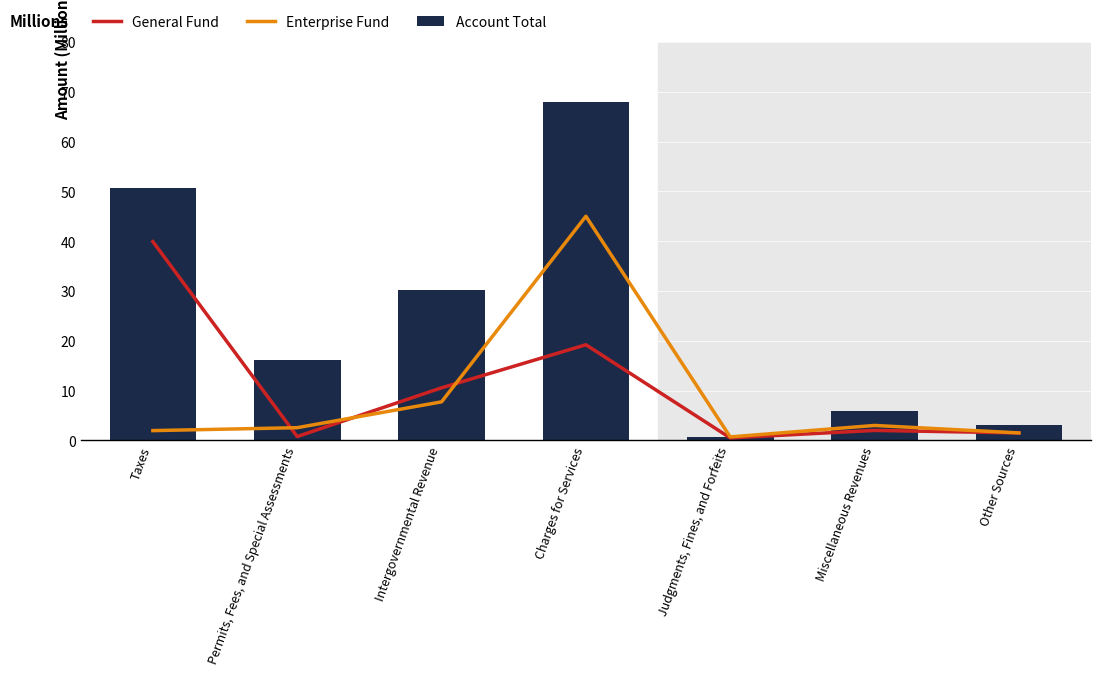

Reading left to right, list all the values displayed in this chart.

General Fund: 39.9	0.8	10.6	19.2	0.5	2.0	1.5
Enterprise Fund: 2.0	2.6	7.7	45.0	0.7	3.0	1.5
Account Total: 50.6	16.1	30.1	68.0	0.7	6.0	3.0